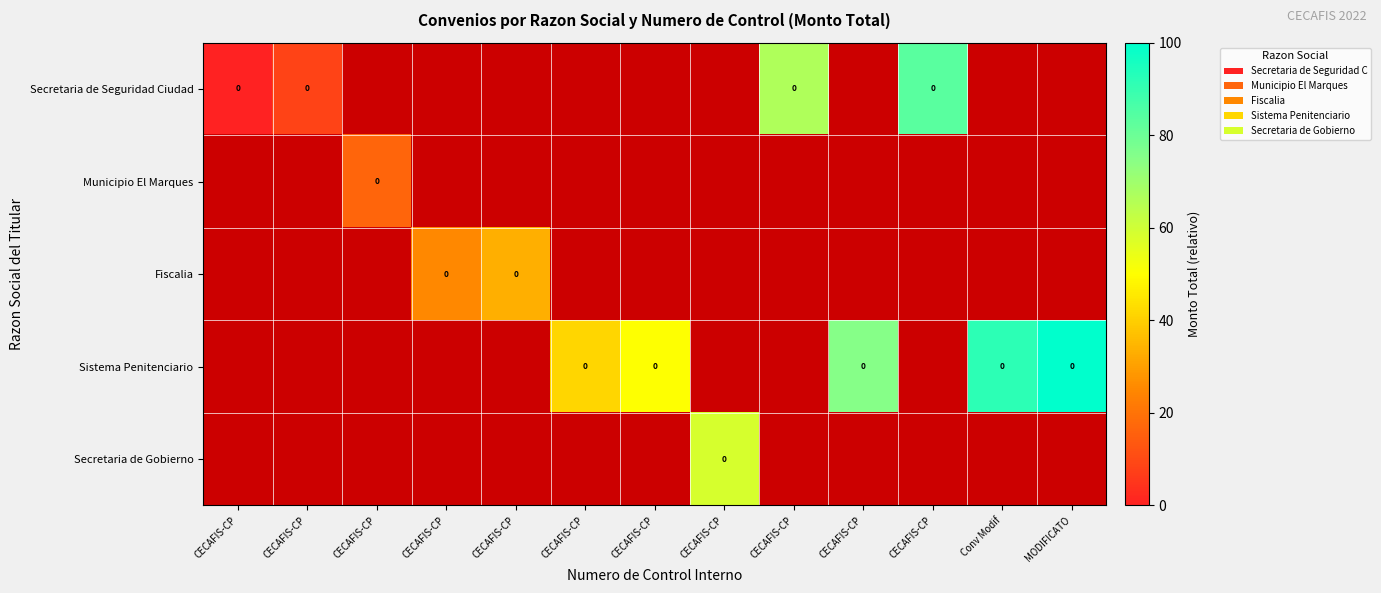

Which series has the widest spread of values?

Secretaria de Seguridad Ciudad